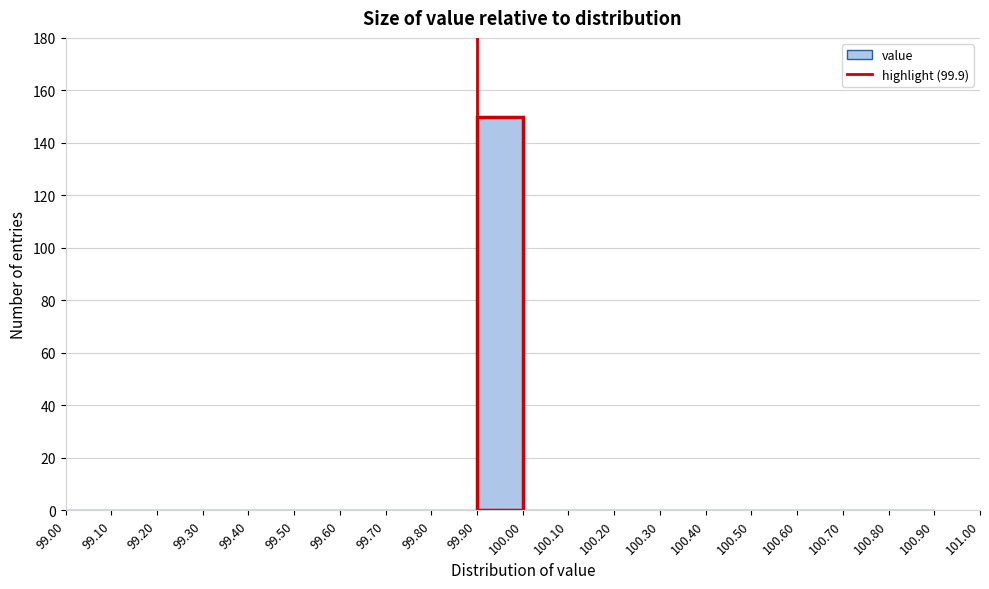

What is the height of the bar covering 99.90 to 100.00 on the x-axis? The values are not printed on the chart, so give them approximately, as read against the axis.

150